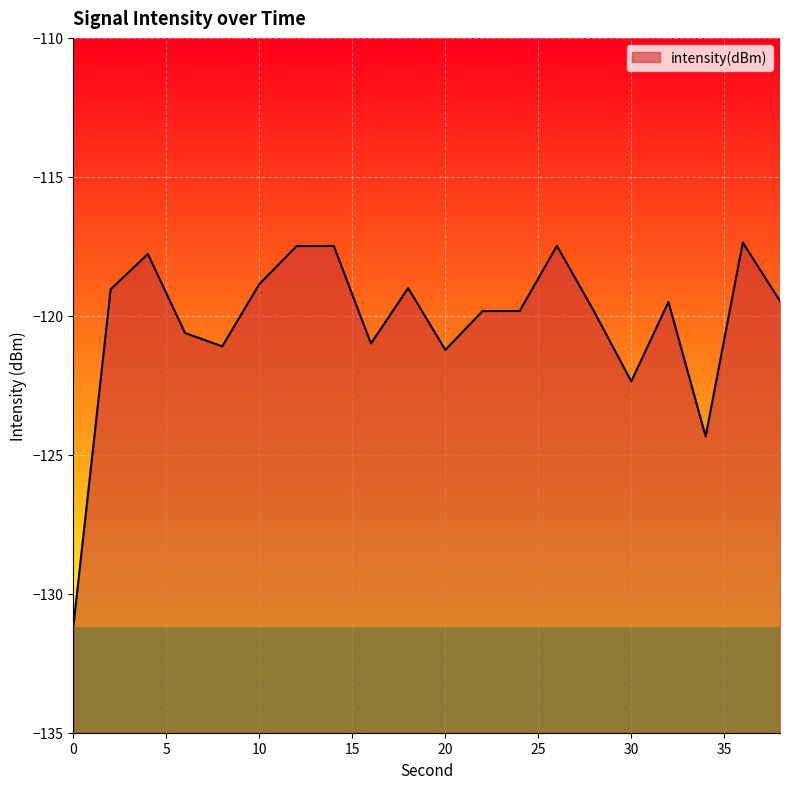

Rank the categories by value from lowest to highest.

0, 34, 30, 20, 8, 16, 6, 28, 22, 24, 32, 38, 2, 18, 10, 4, 12, 14, 26, 36